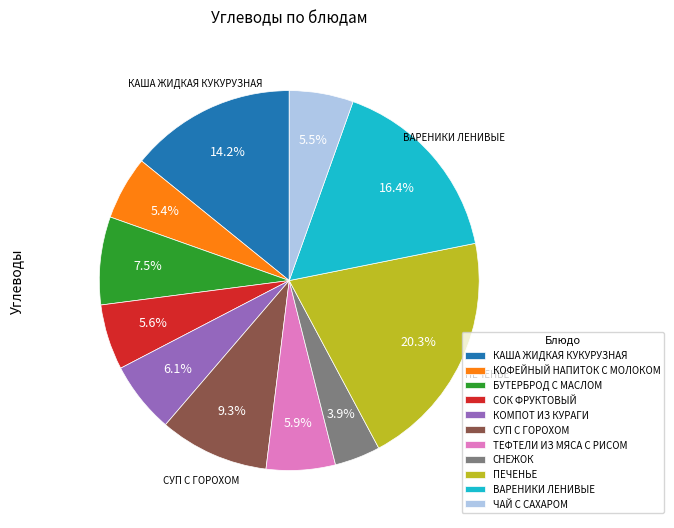

To the nearest percent, what percentage of the pie is СОК ФРУКТОВЫЙ?

6%